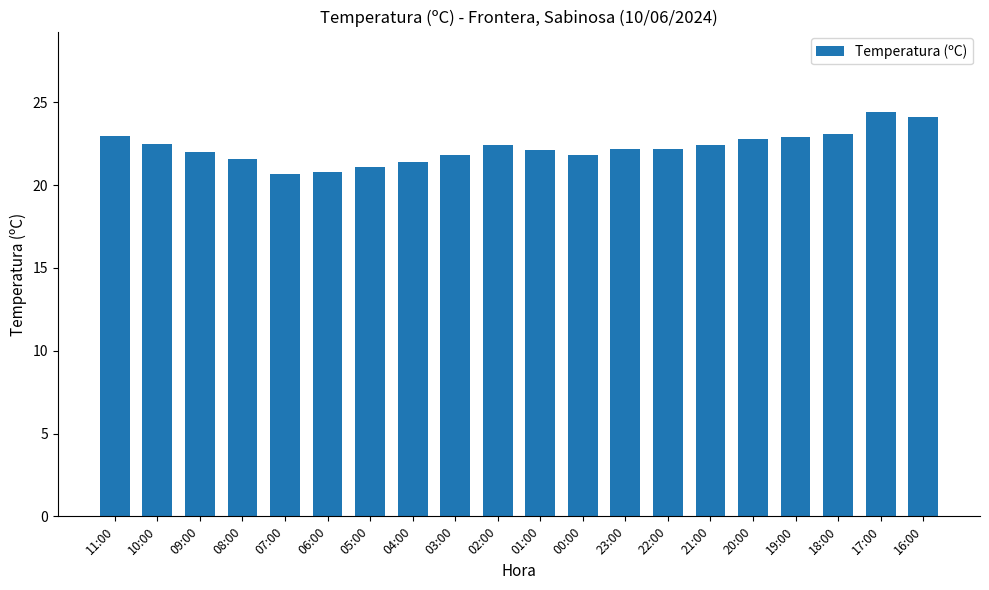

What is the difference between the values at 17:00 and 09:00?

2.4